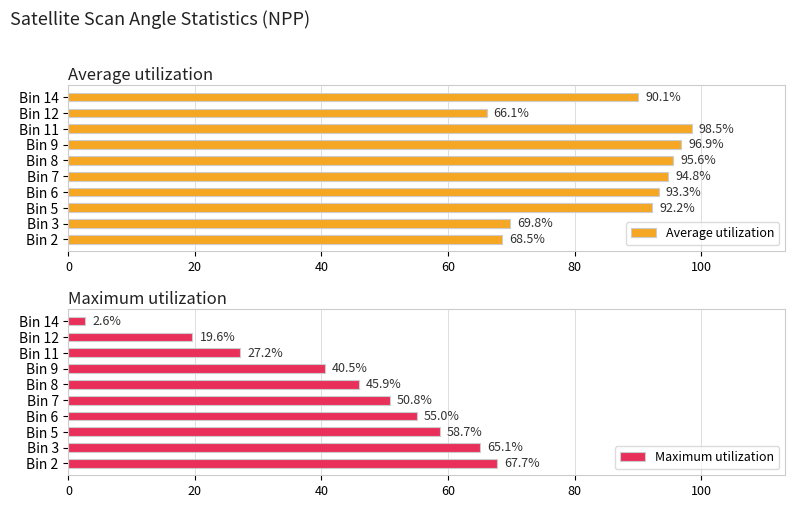

True or false: Maximum utilization has a value of 97.3 at Bin 6.

False